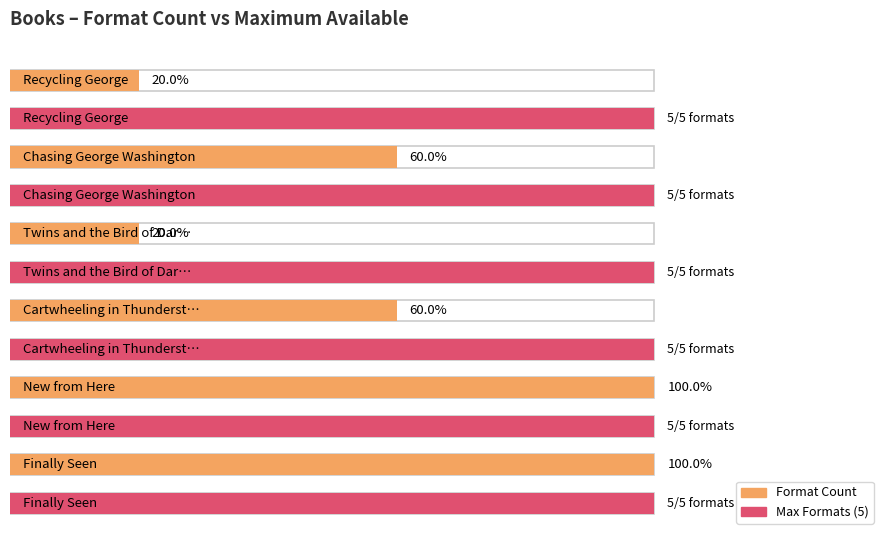

What is the maximum value shown in the chart?

5.0